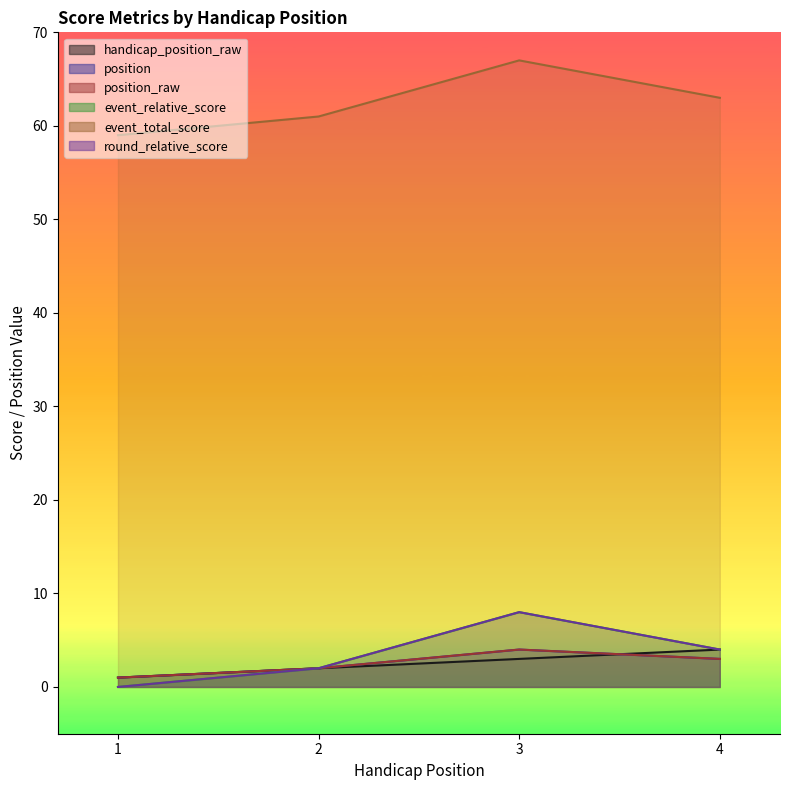

What is the difference between the second highest and second lowest values in the event_relative_score series?

2